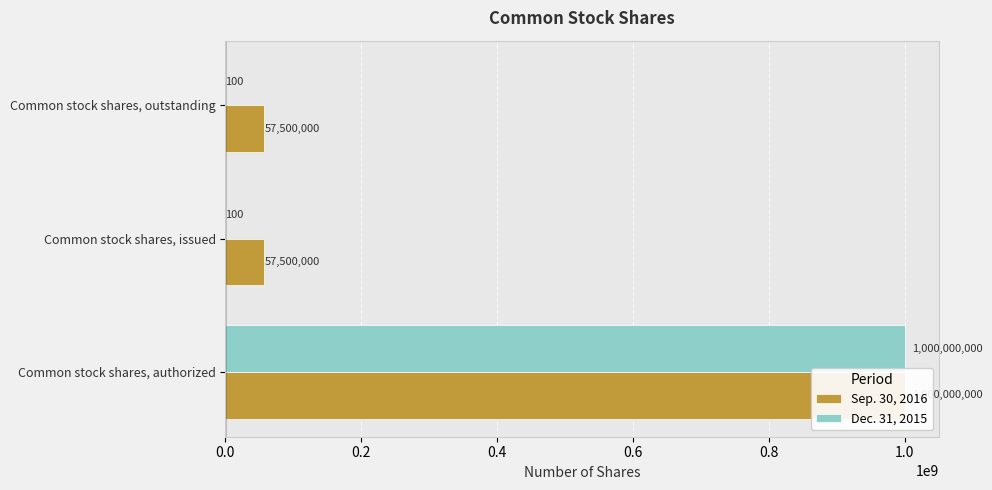

What is the total value across all series at 0.0?

2000000000